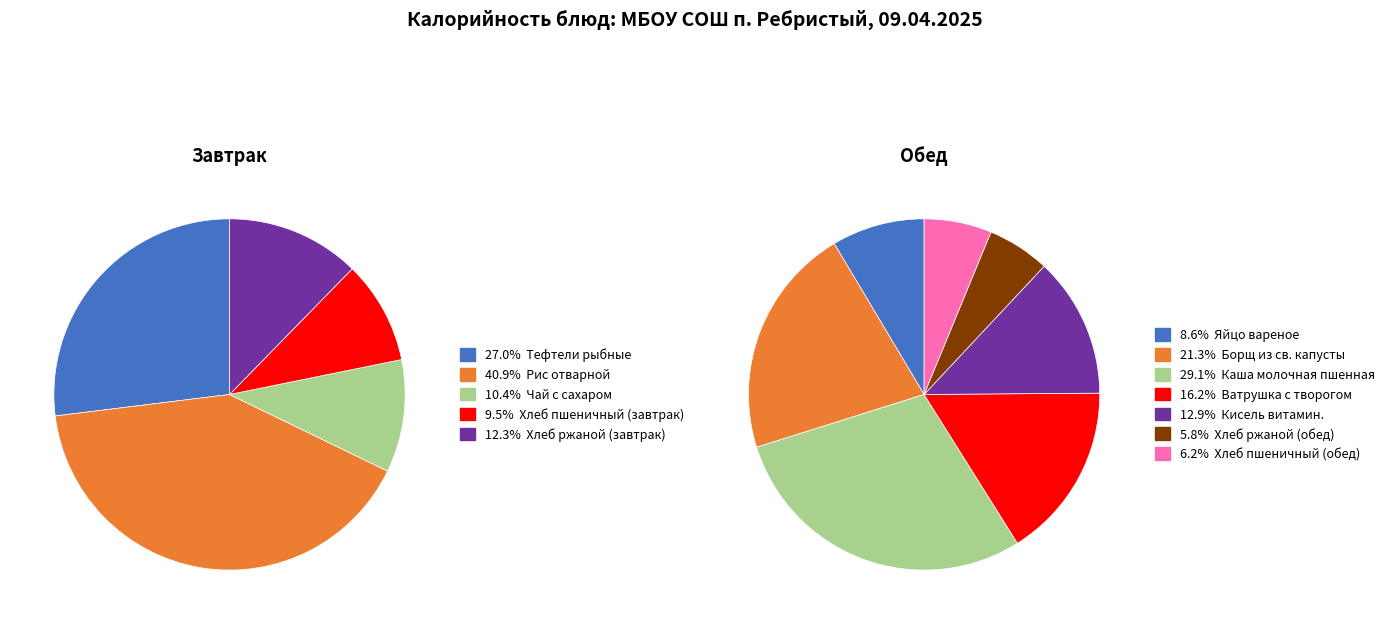

Is Чай с сахаром the majority of the pie?

No